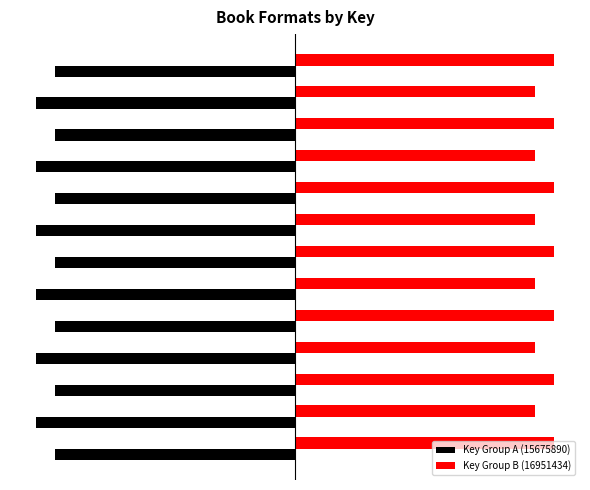

List the series in order of their peak value, highest first.

Key Group B (16951434), Key Group A (15675890)